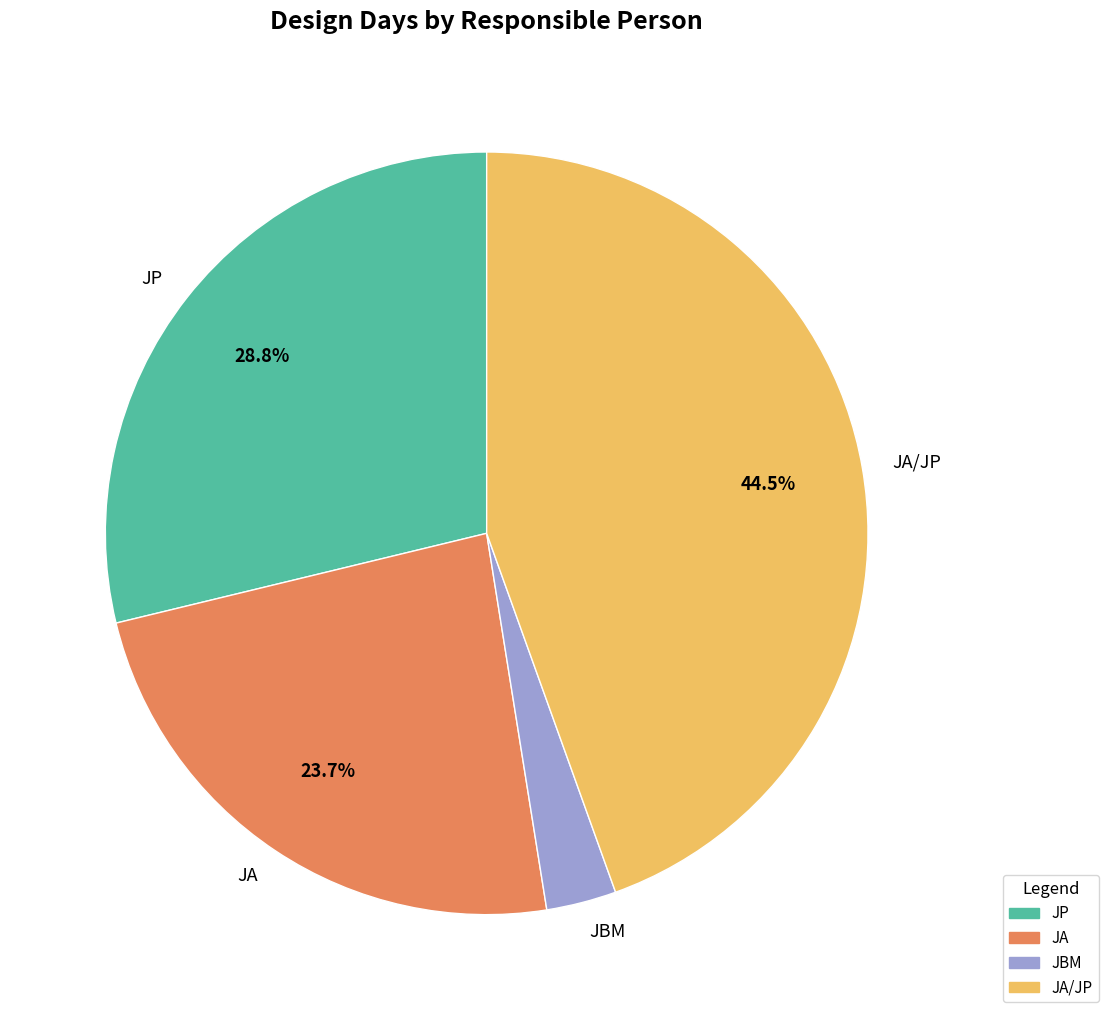

Which category has the smallest portion of the pie?

JBM